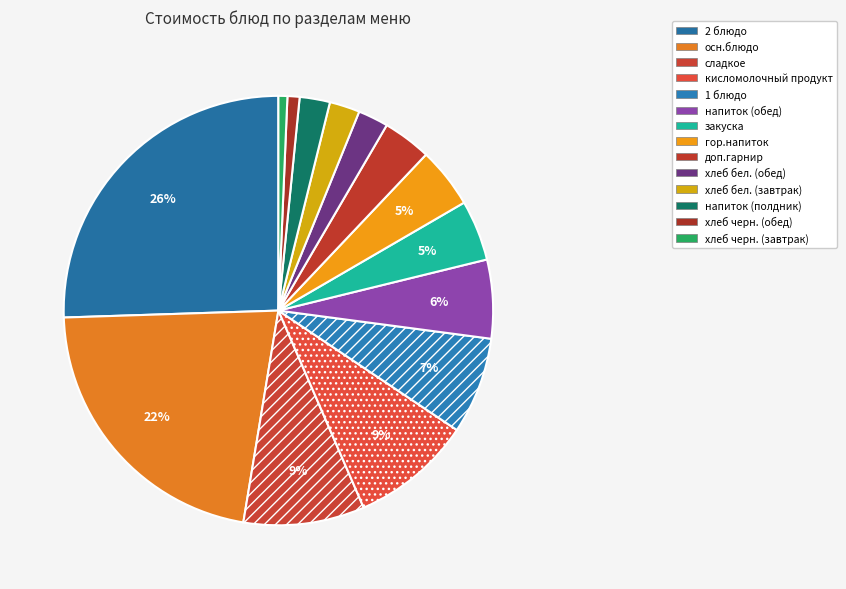

To the nearest percent, what is the average slice percentage?

7%